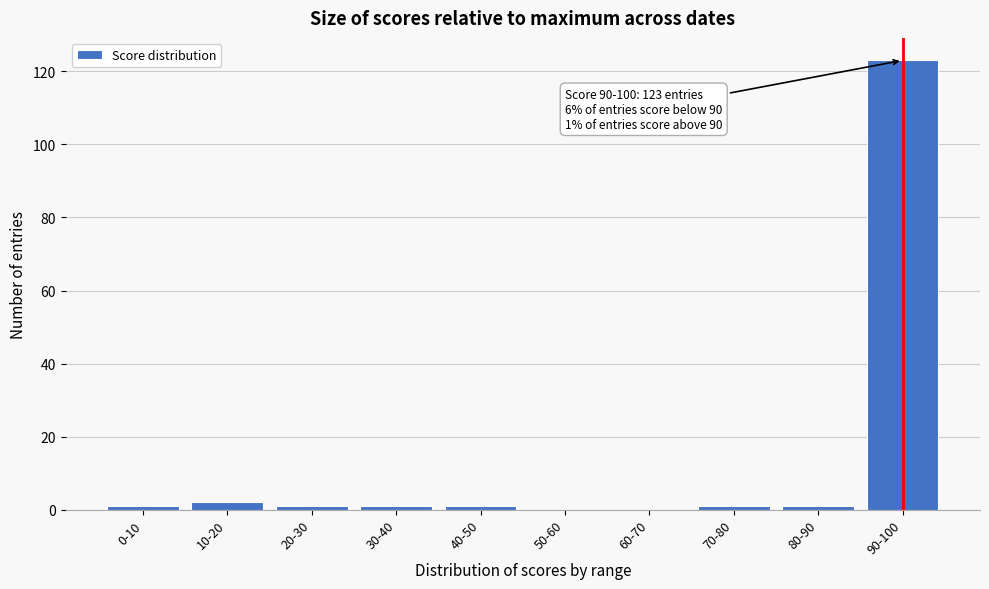

Reading left to right, transcribe all the data shown in this chart.

0-10=1	10-20=2	20-30=1	30-40=1	40-50=1	50-60=0	60-70=0	70-80=1	80-90=1	90-100=123